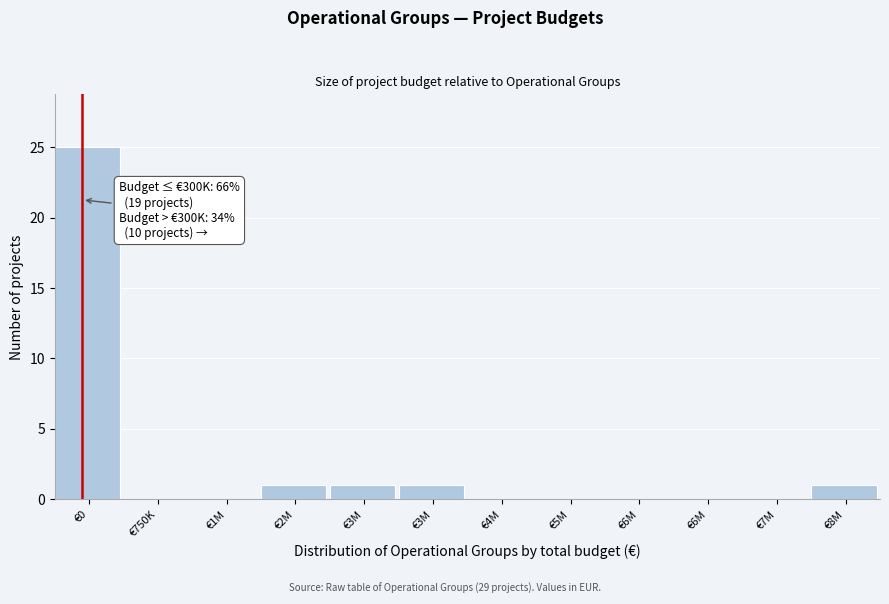

Count the number of data series in this chart.

1